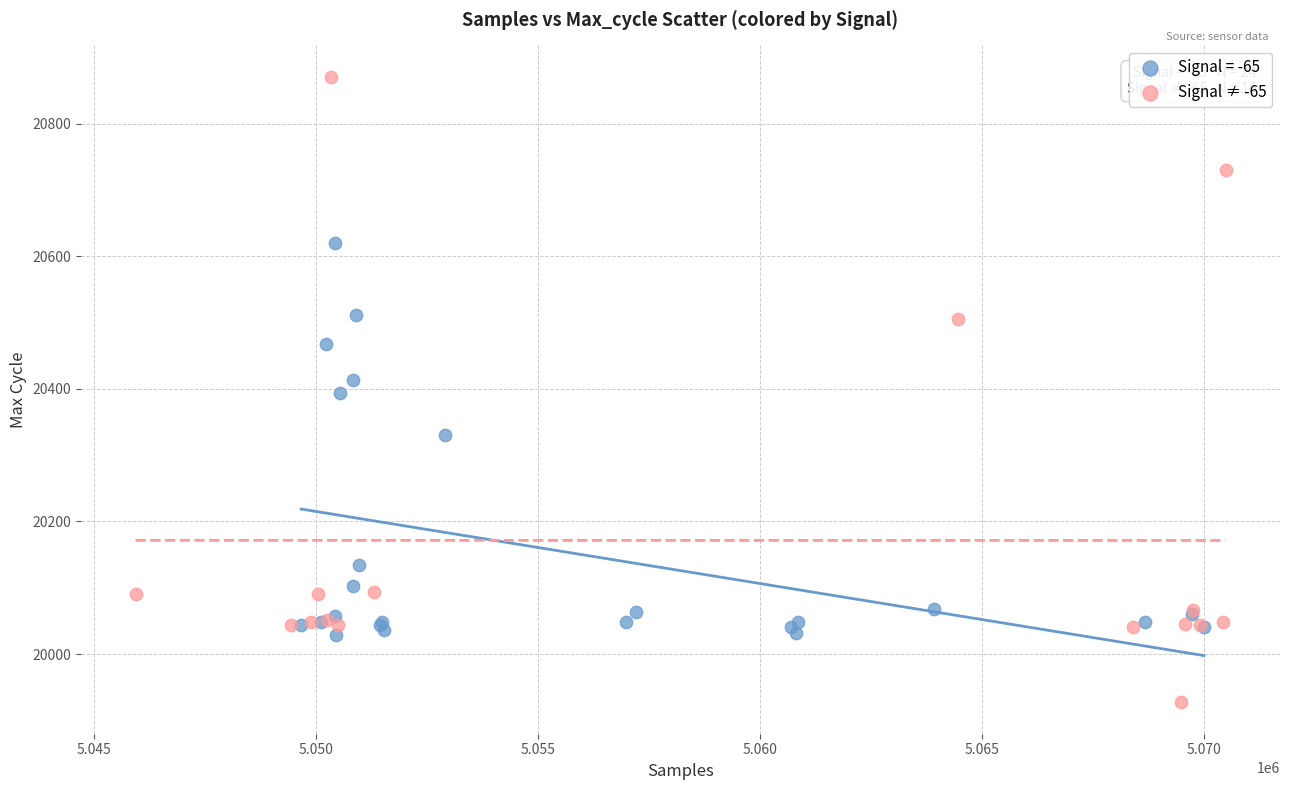

Which series reaches the maximum Y coordinate?

Signal ≠ -65